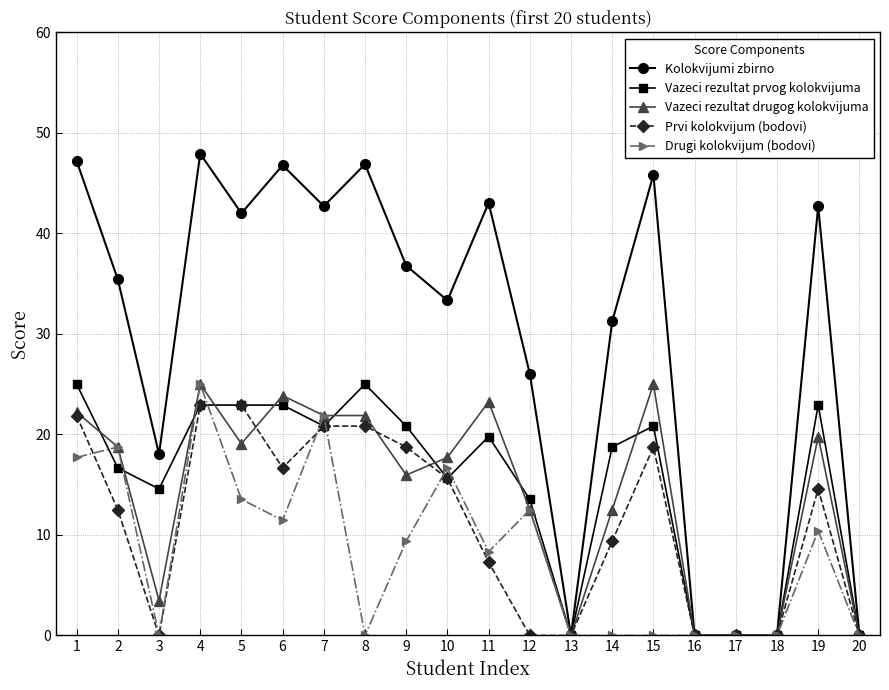

Does the chart display data point markers on the line(s)?

Yes